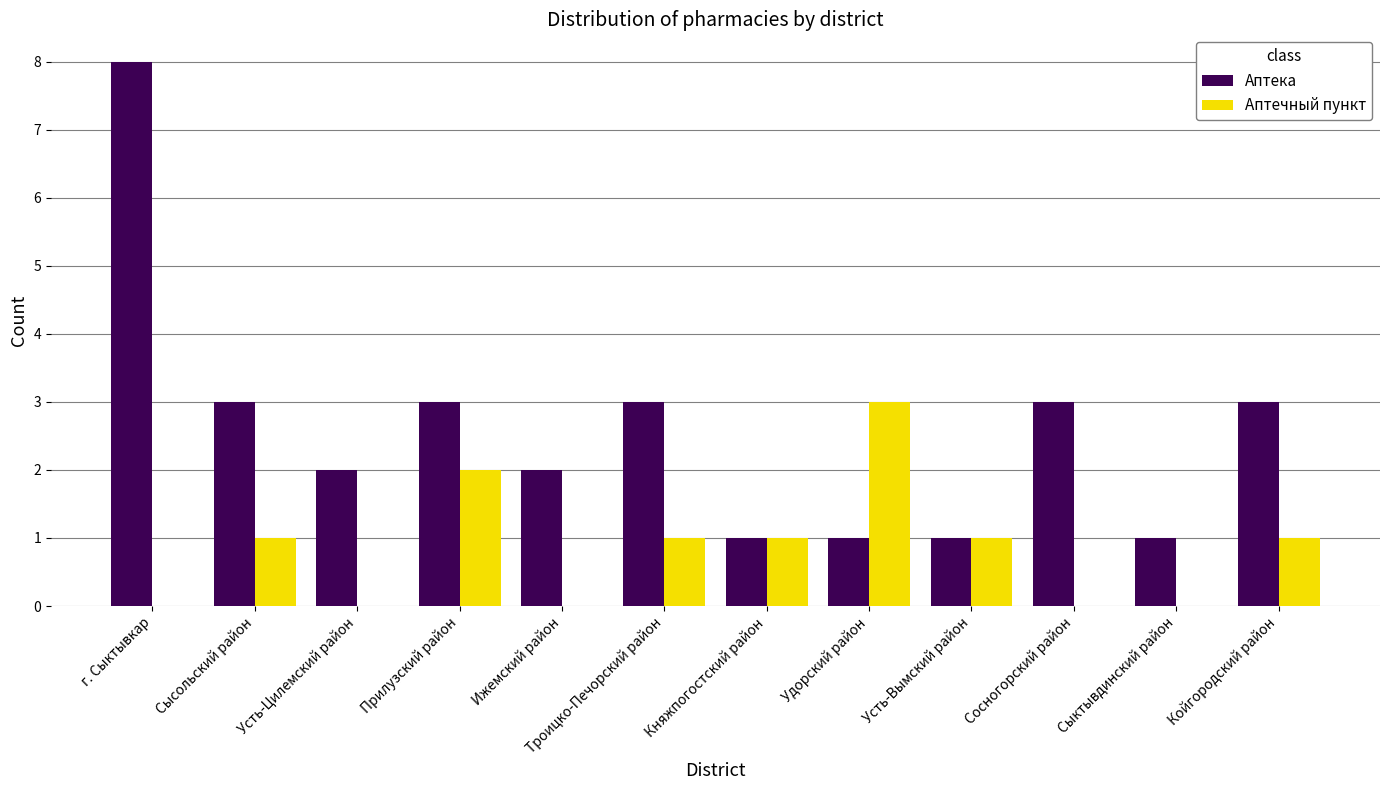

Reading left to right, list all the values displayed in this chart.

Аптека: 8	3	2	3	2	3	1	1	1	3	1	3
Аптечный пункт: 0	1	0	2	0	1	1	3	1	0	0	1